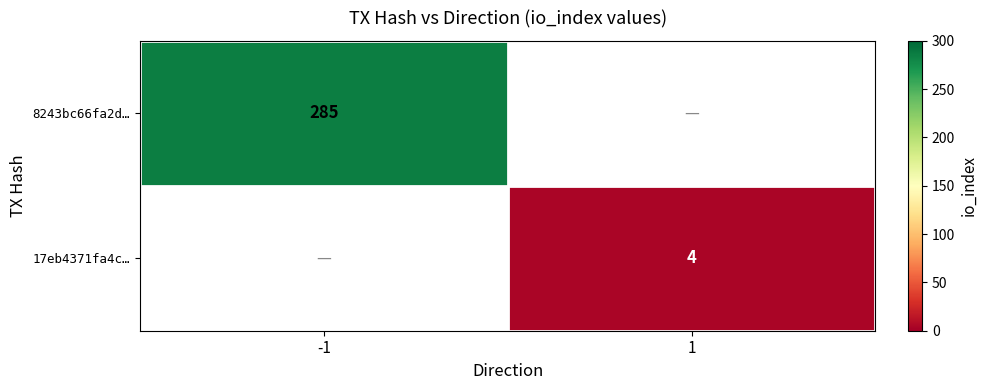

True or false: 17eb4371fa4c… has a value of 4 at 1.

True